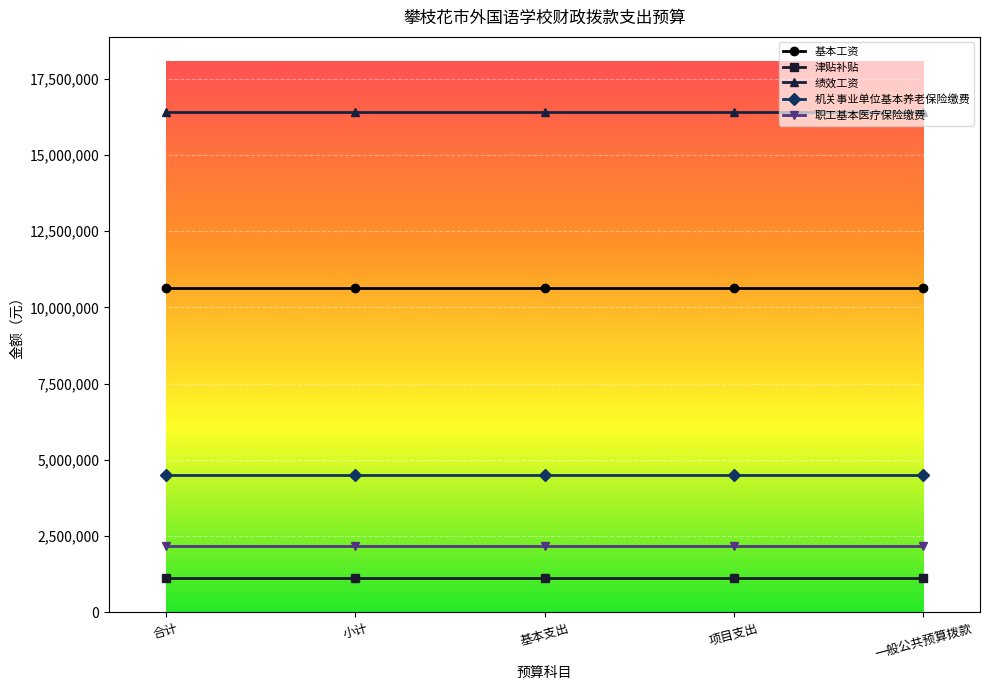

What is the highest value of the 基本工资 series?

10636212.0